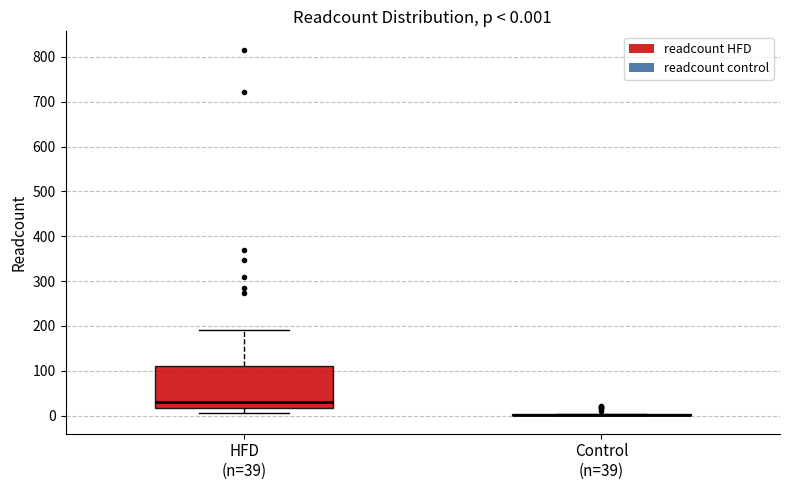

Comparing the boxes themselves (not the whiskers), which one is the tallest?

HFD (n=39)